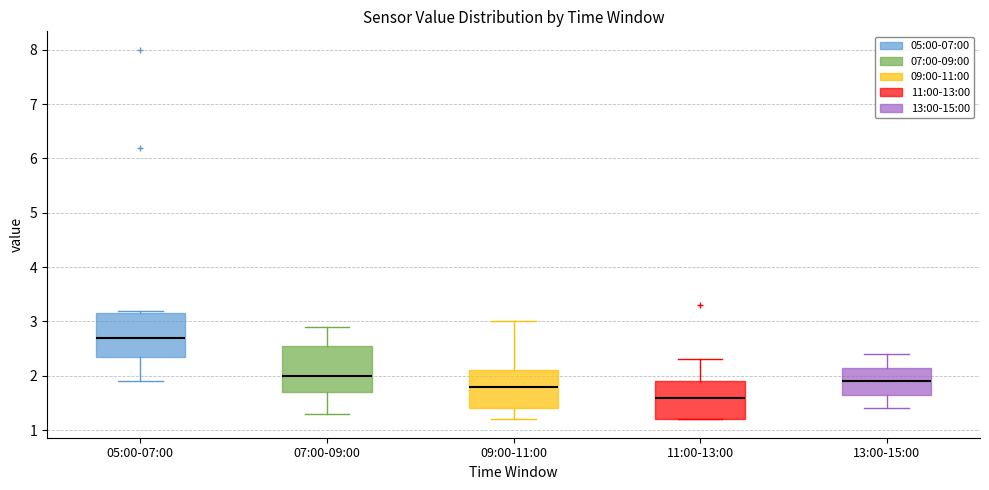

Where does the lower whisker of the box for 07:00-09:00 end on the y-axis? The values are not printed on the chart, so give them approximately, as read against the axis.

1.3